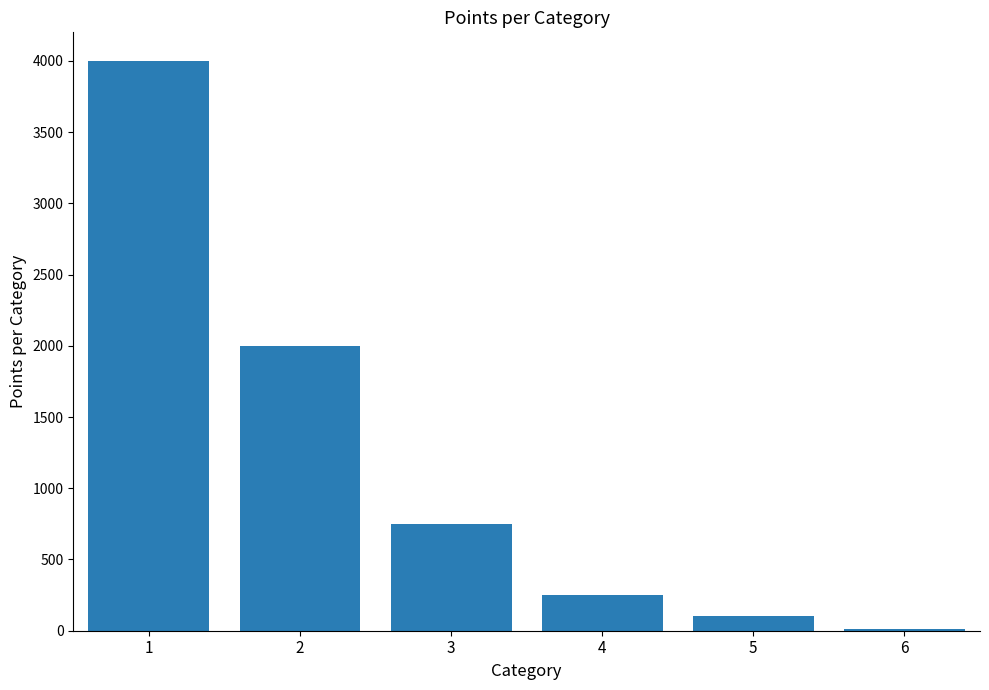

Are the bars horizontal?

No